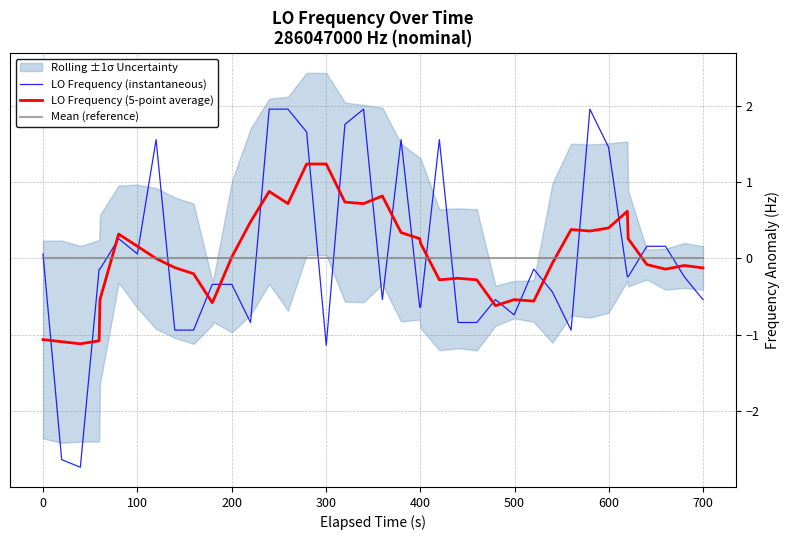

In LO Frequency (instantaneous), how many points are lower than both neighbors (excluding endpoints)?

7